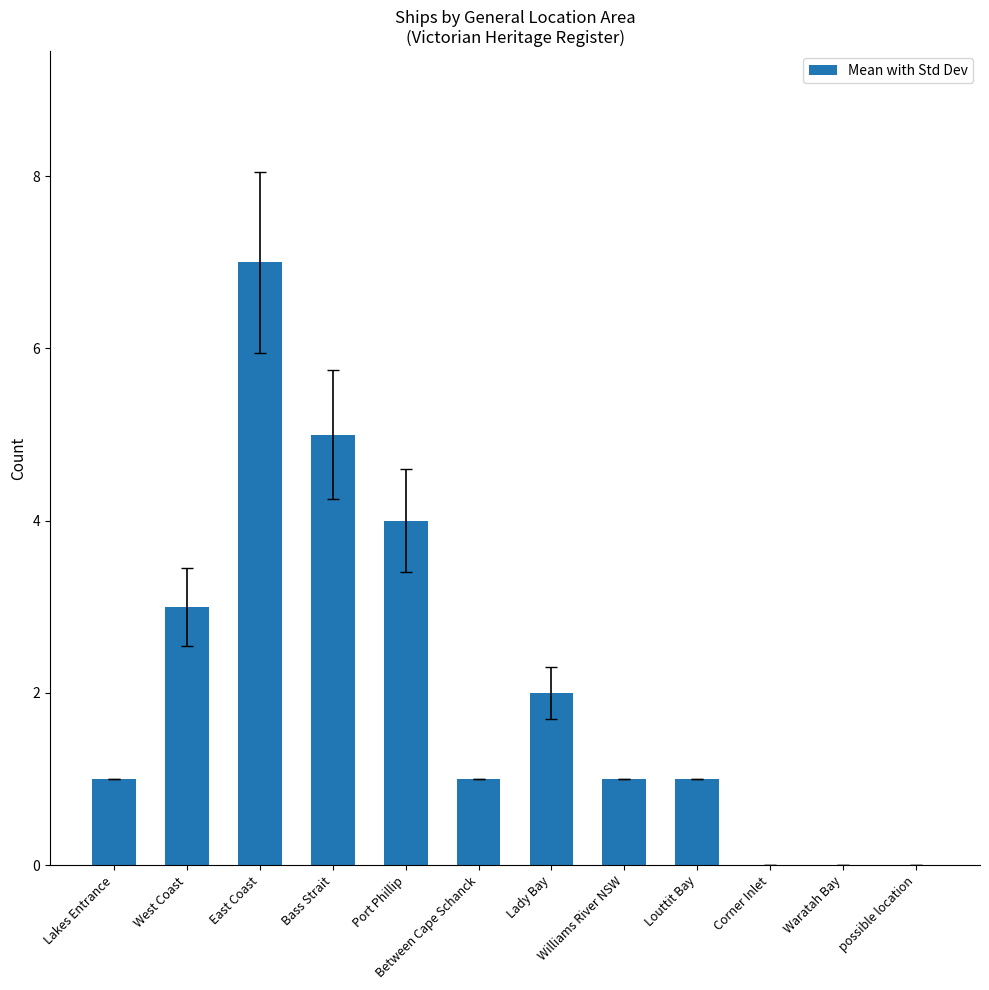

What is the sum of all values?

25